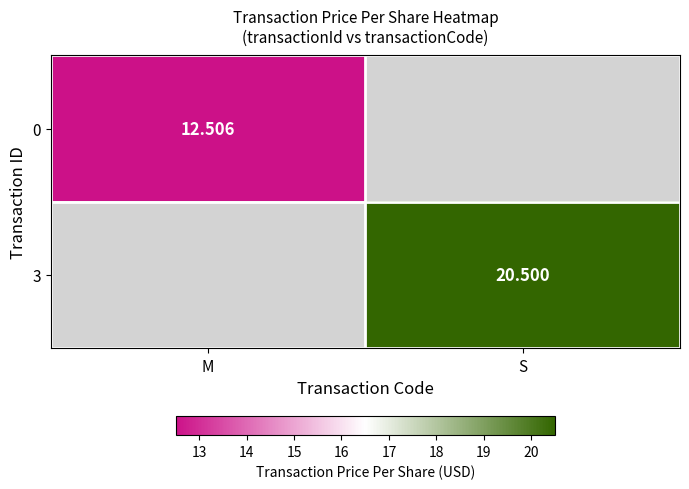

Is the value of 3 at S greater than the value of 0 at M?

Yes